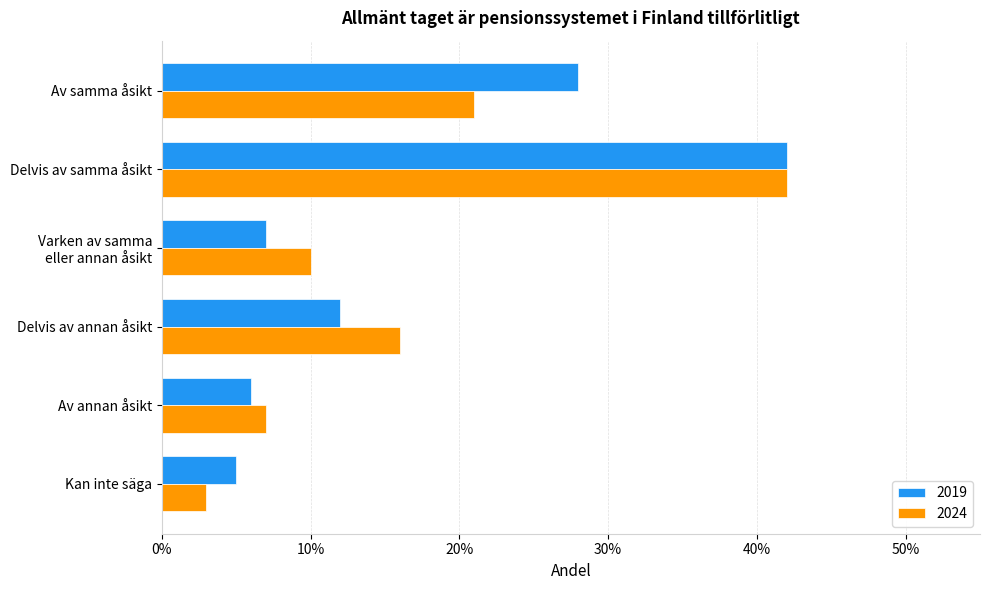

What is the value of the 2019 bar at the 3rd from the left?

0.1